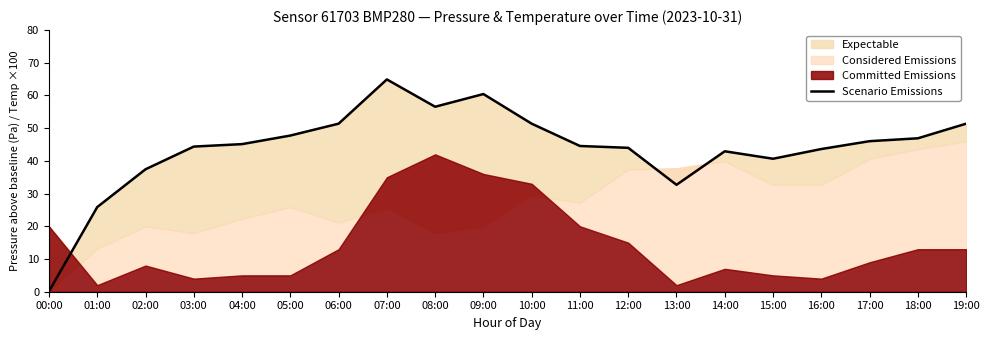

What is the ratio of the value at 11:00 to the value at 15:00?

1.1